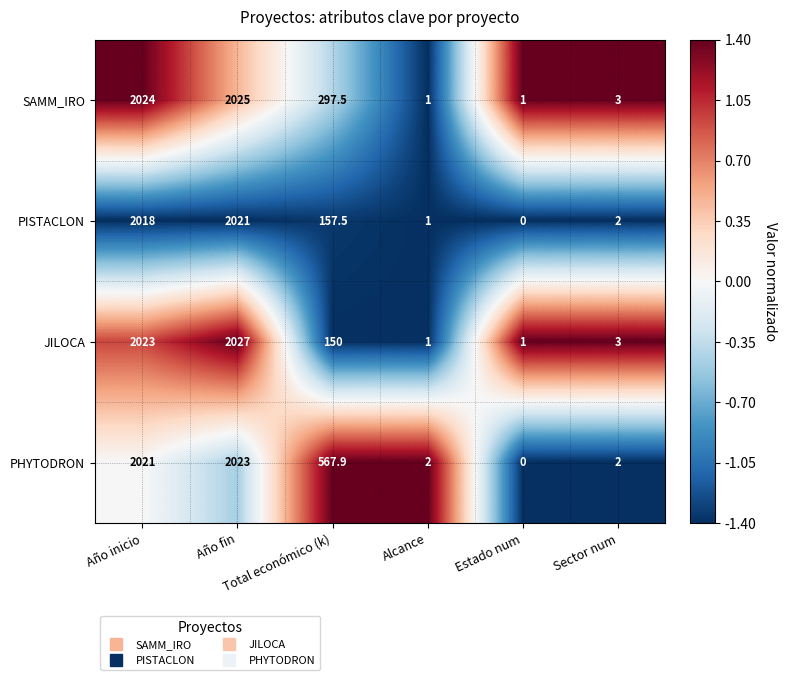

What is the sum of all PISTACLON values?

4199.5